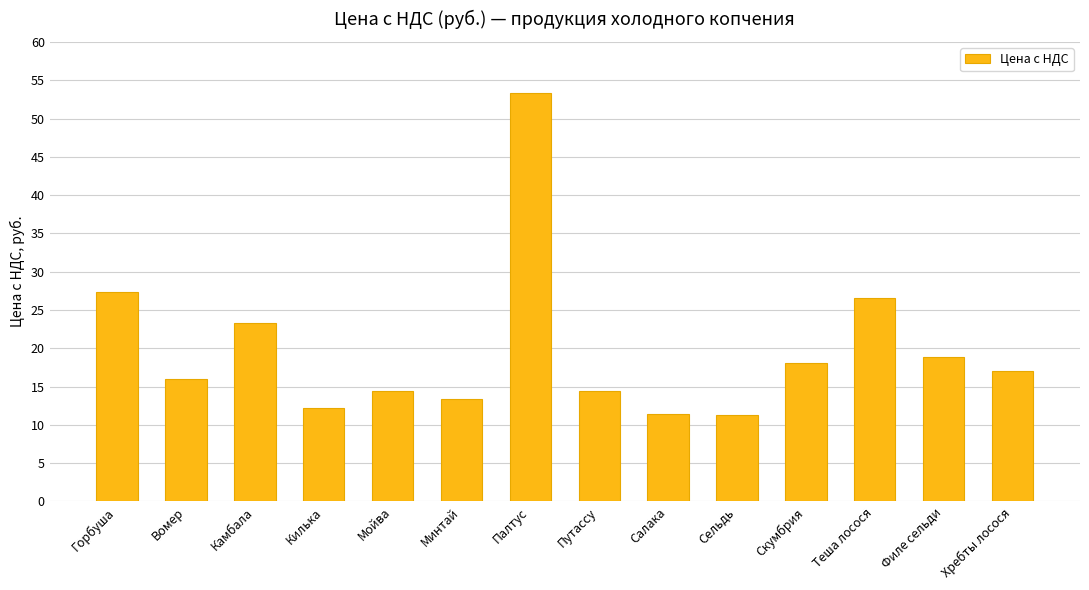

How many bars are there in total?

14